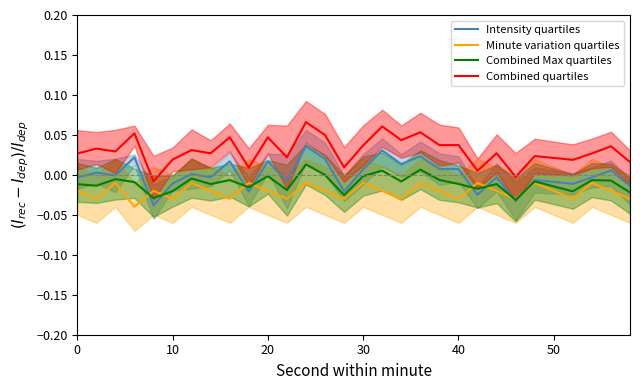

How many values in Combined Max quartiles are above zero?

3